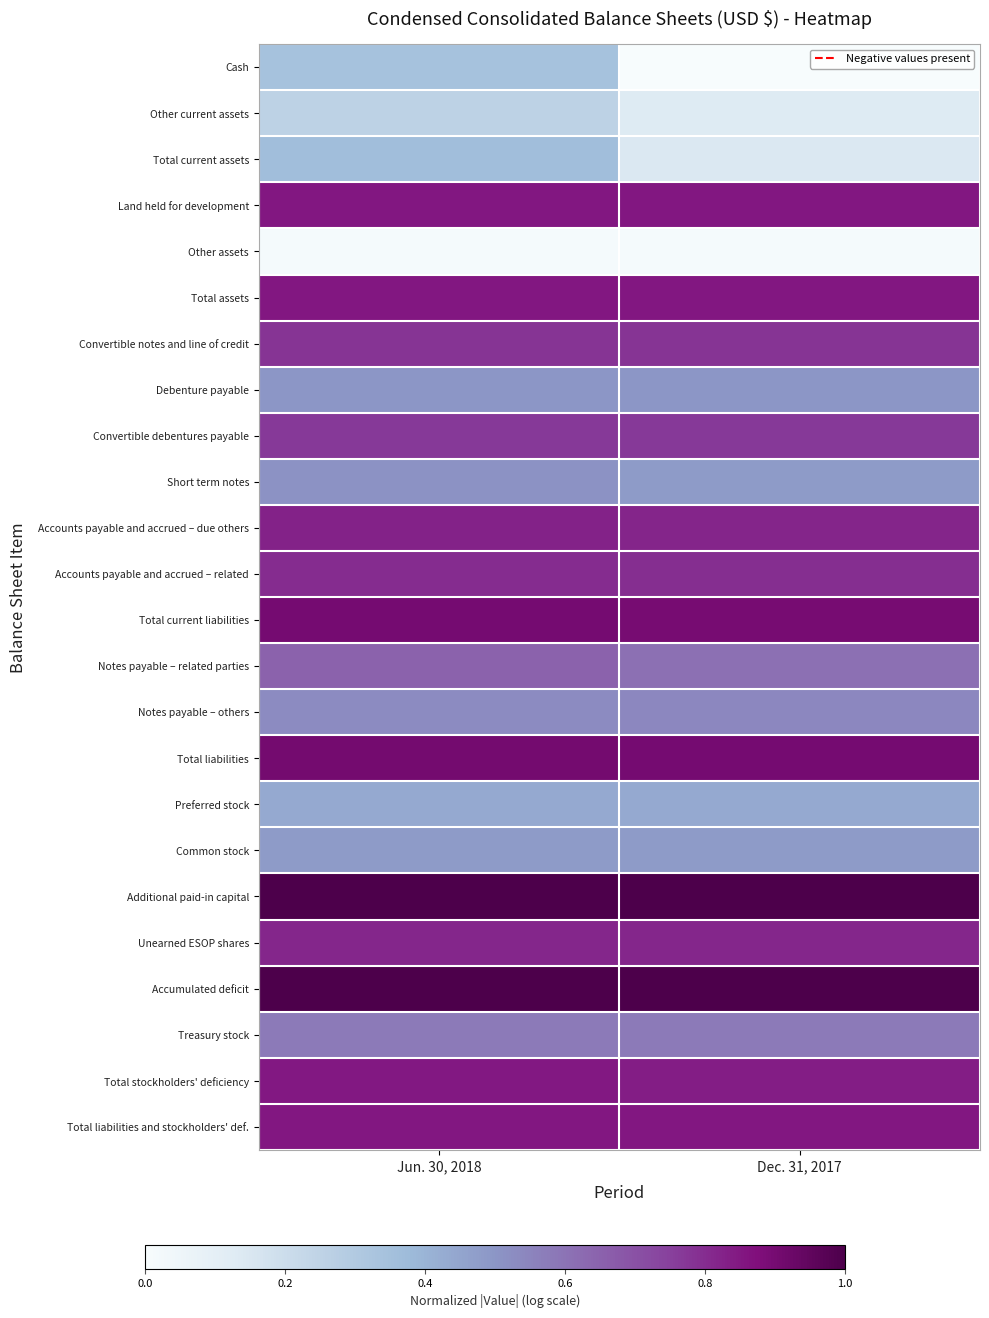

What is the total value across all series at Jun. 30, 2018?

15.9